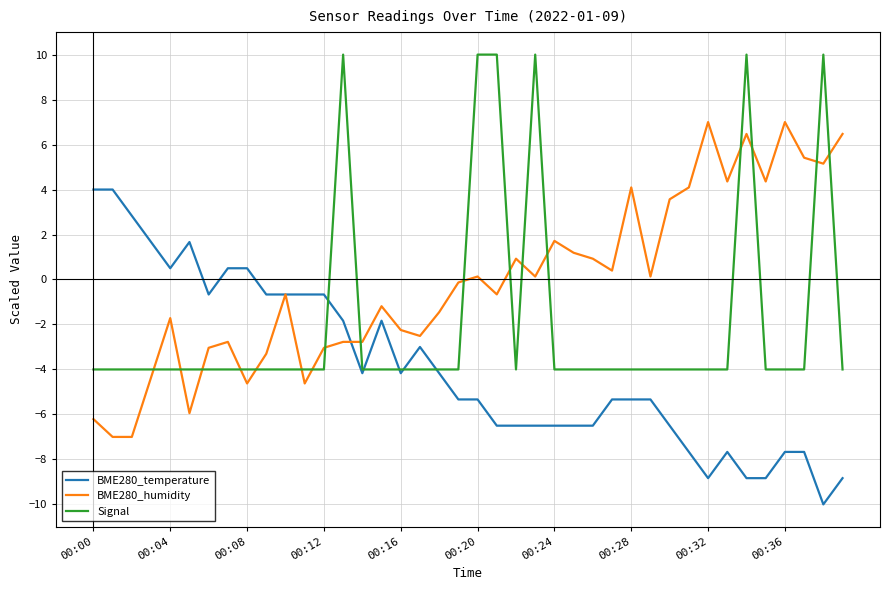

What is the difference between the maximum and minimum values in the BME280_humidity series?

14.0